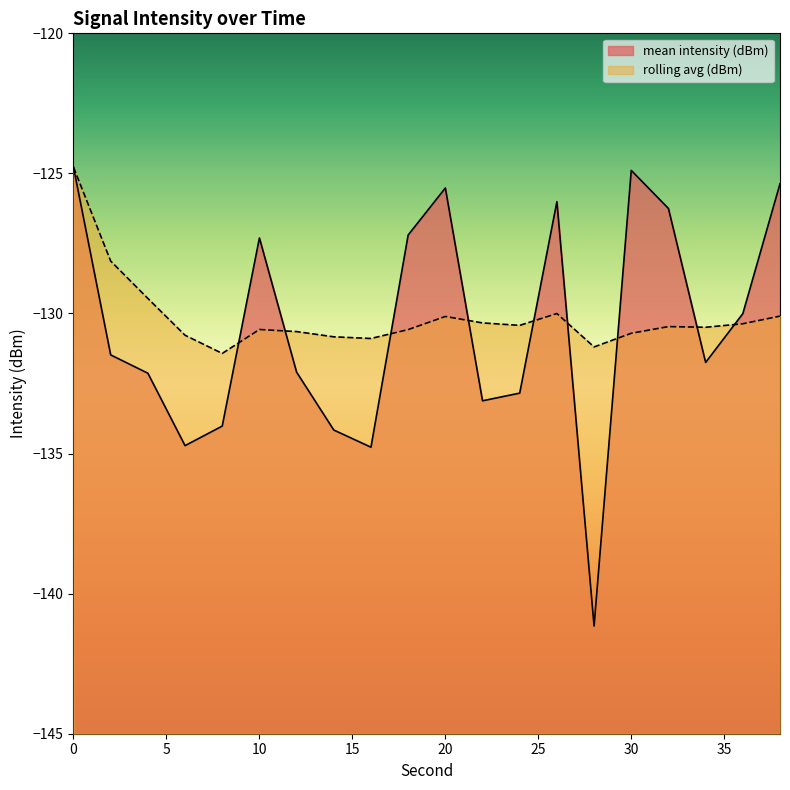

At which category does rolling avg (dBm) reach its first local peak?

10